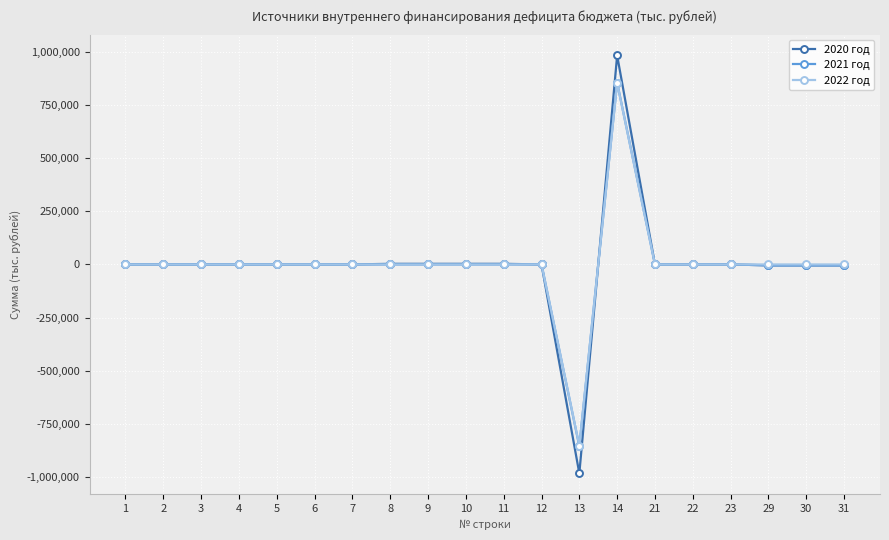

What is the value of the 2021 год point at the 19th from the left?

-4197.9